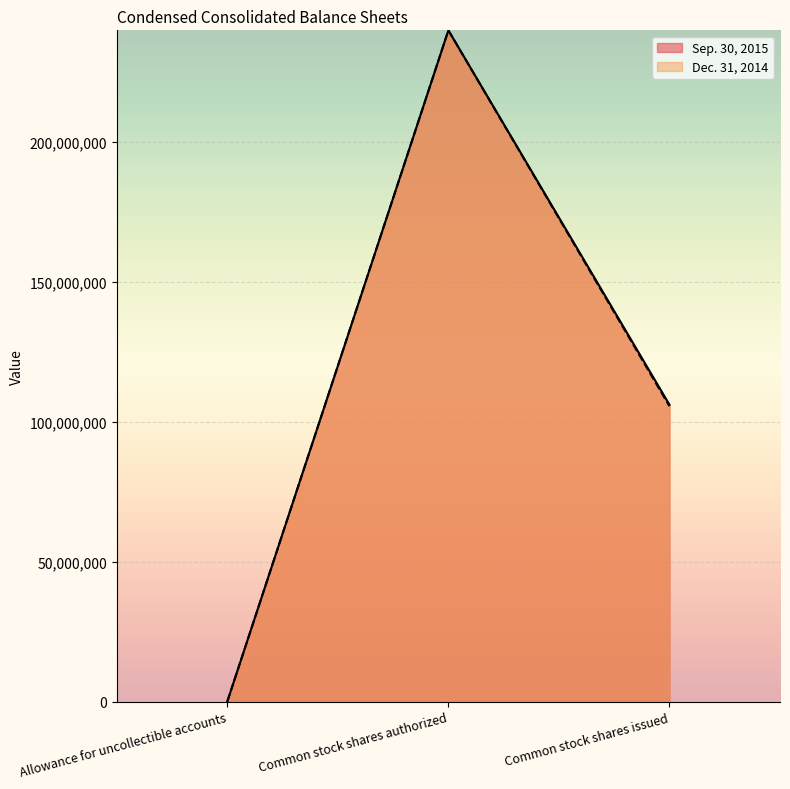

What is the label of the 1st point from the right?

Common stock shares issued